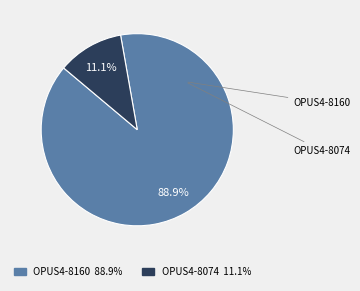

To the nearest percent, what is the combined percentage of OPUS4-8160 and OPUS4-8074?

100%